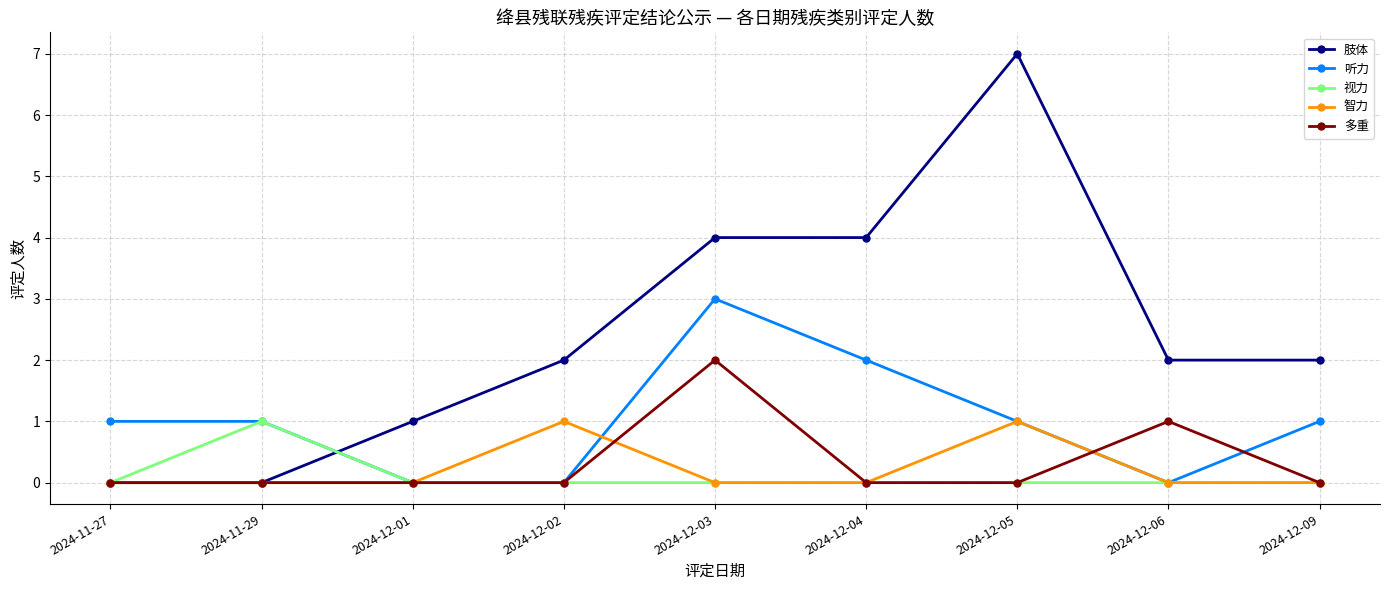

How many lines are shown in the chart?

5